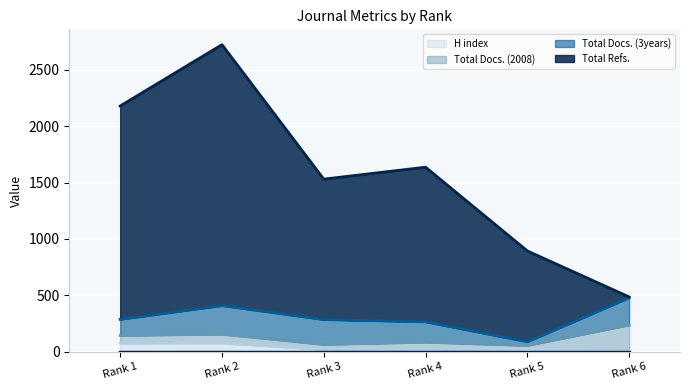

How many data points in H index are above 24?

2